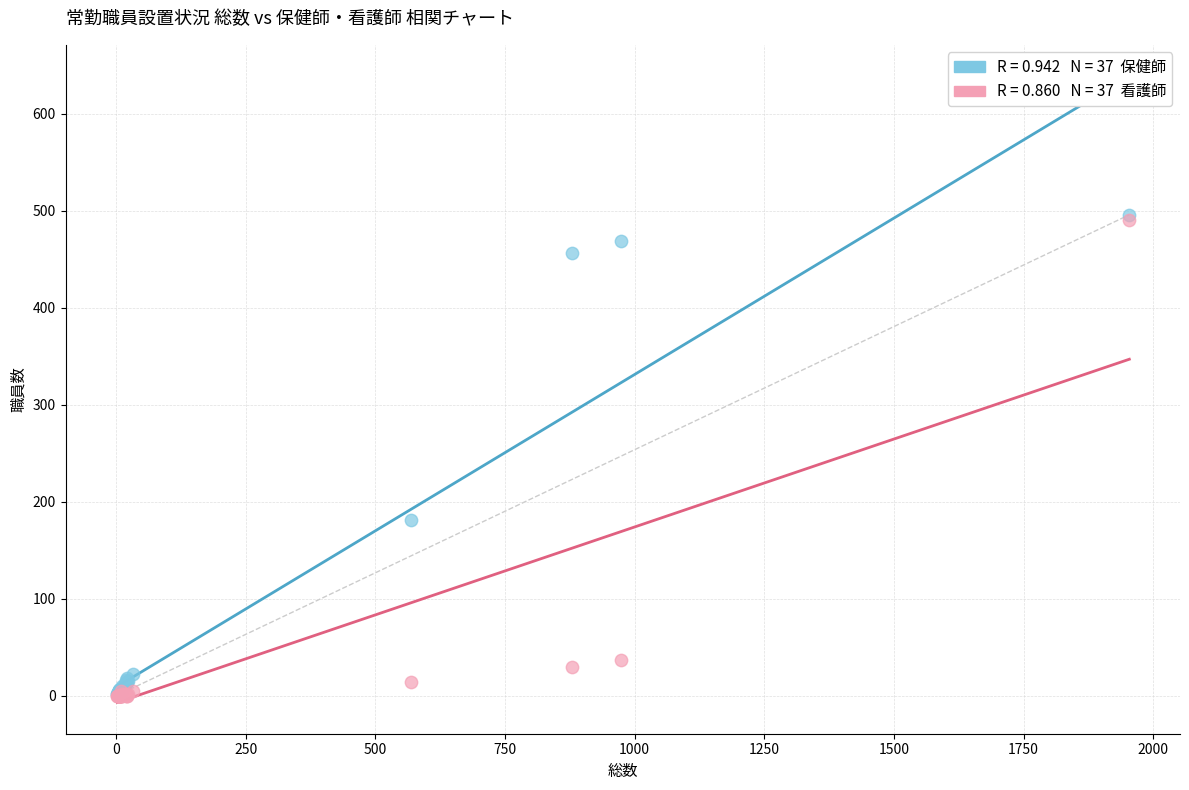

Across all series, what Y value is closest to 248?

181